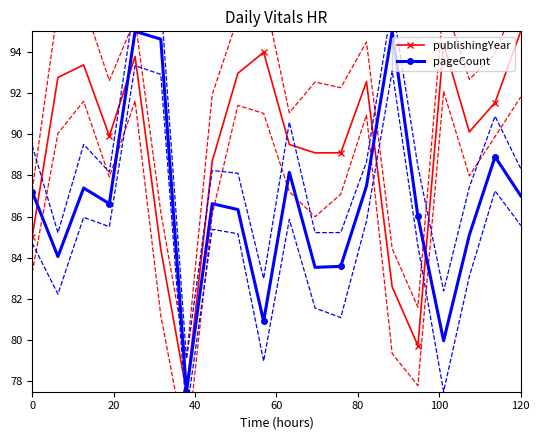

Which series has the largest total across all categories?

publishingYear